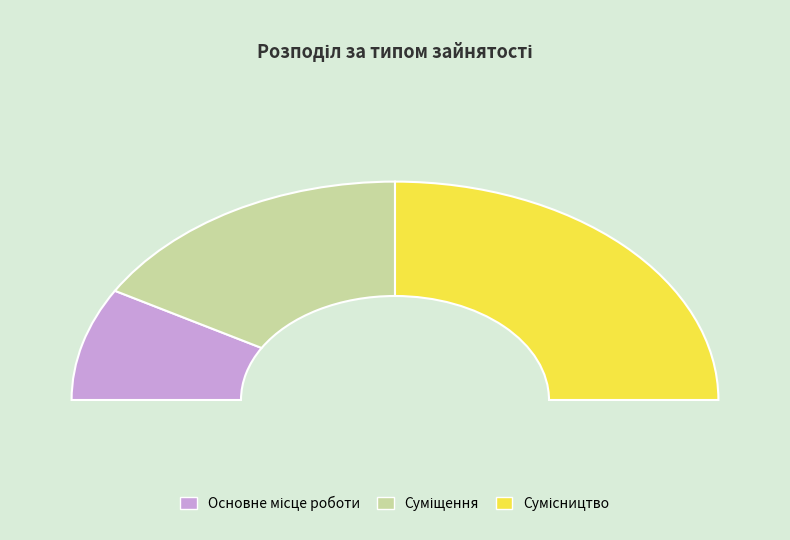

Is there a majority slice in this chart?

No